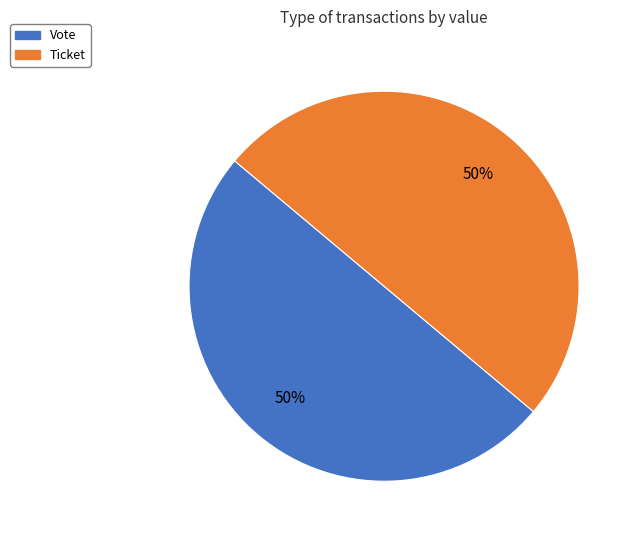

Count the number of slices in the pie.

2